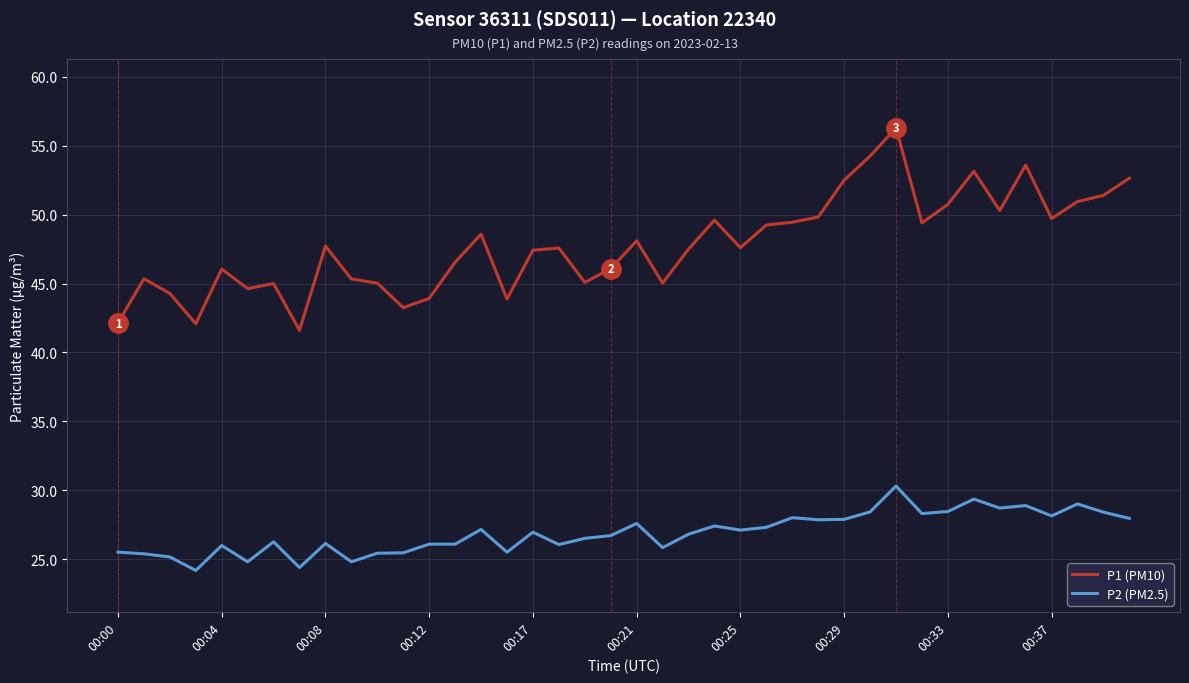

List the series in order of their overall mean, highest first.

P1 (PM10), P2 (PM2.5)